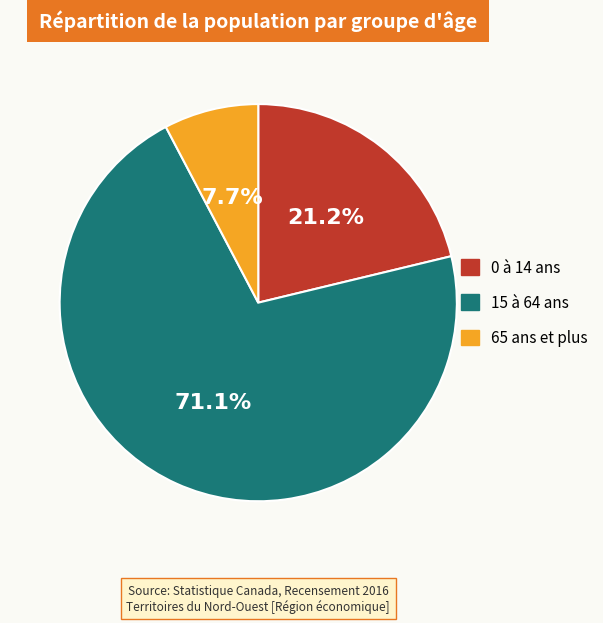

What percentage is the 0 à 14 ans slice, to the nearest percent?

21%